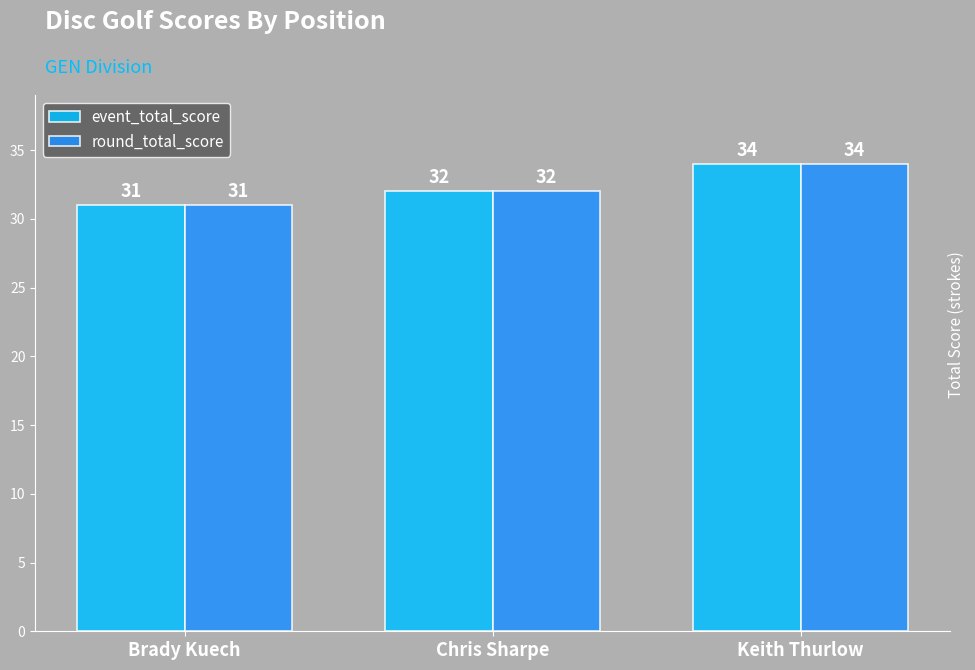

What is the average value of the round_total_score series?

32